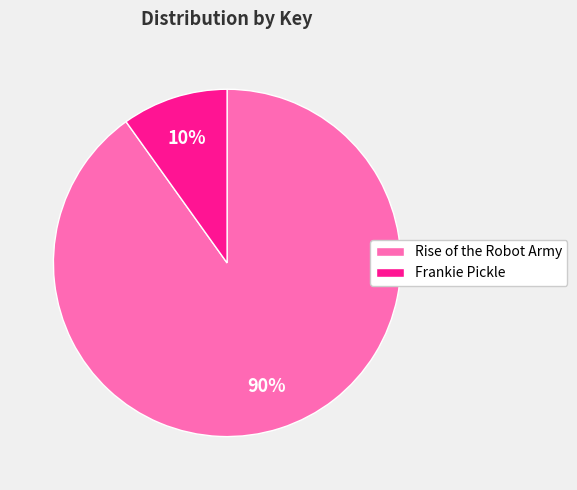

To the nearest percent, what is the average slice percentage?

50%